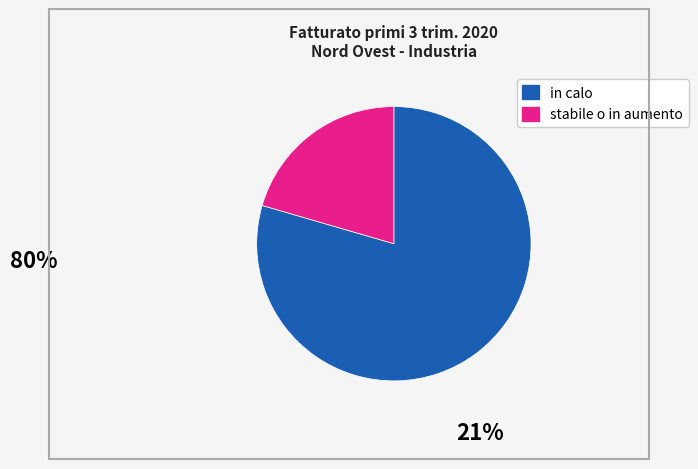

Count the number of slices in the pie.

2